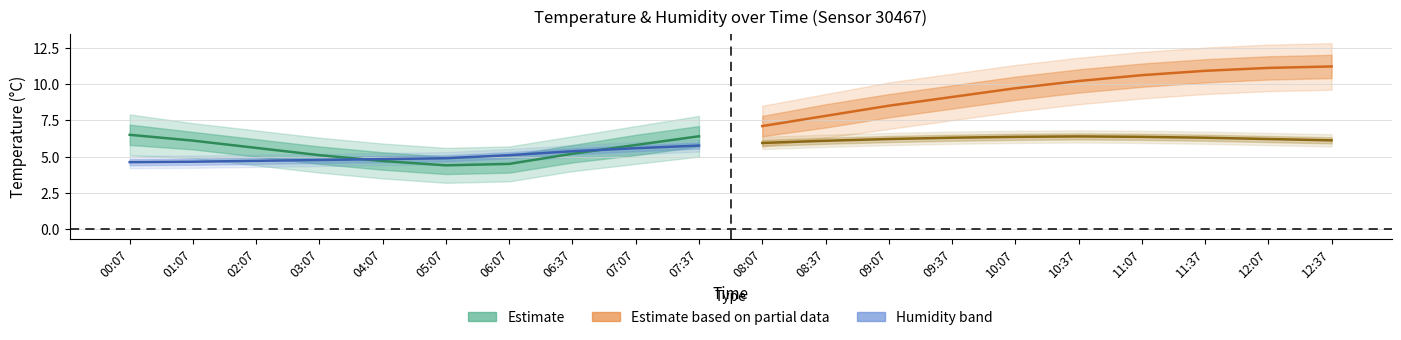

What position from the left is 07:37?

10